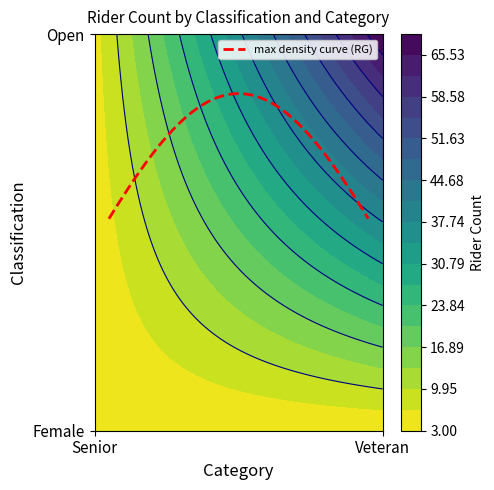

List the labels in order of value, smallest first.

Female_Senior, Female_Veteran, Open_Senior, Open_Veteran